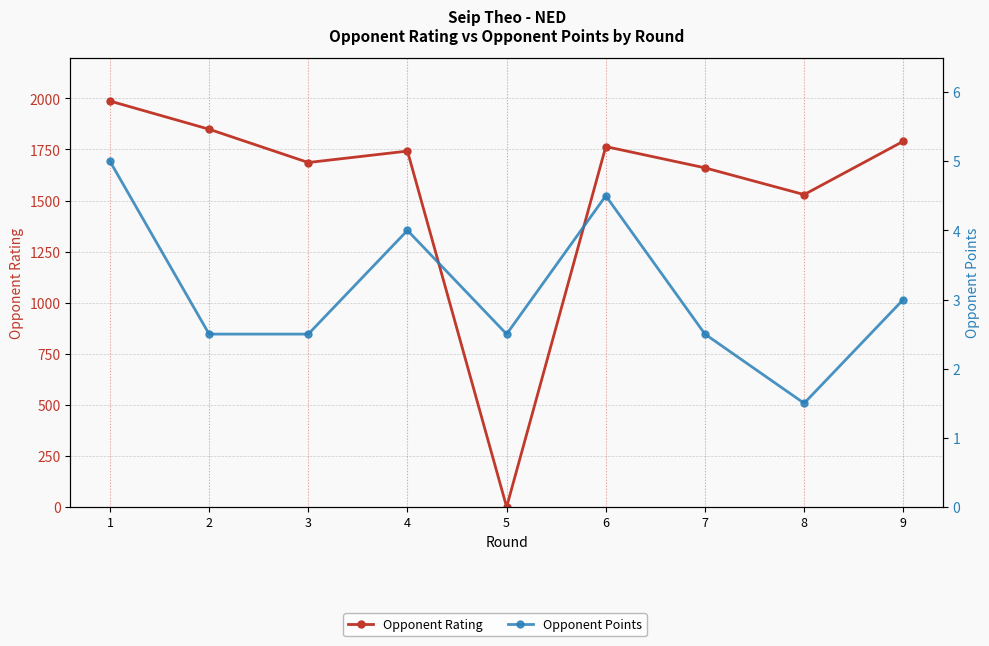

Between 8 and 2, which is larger?

2